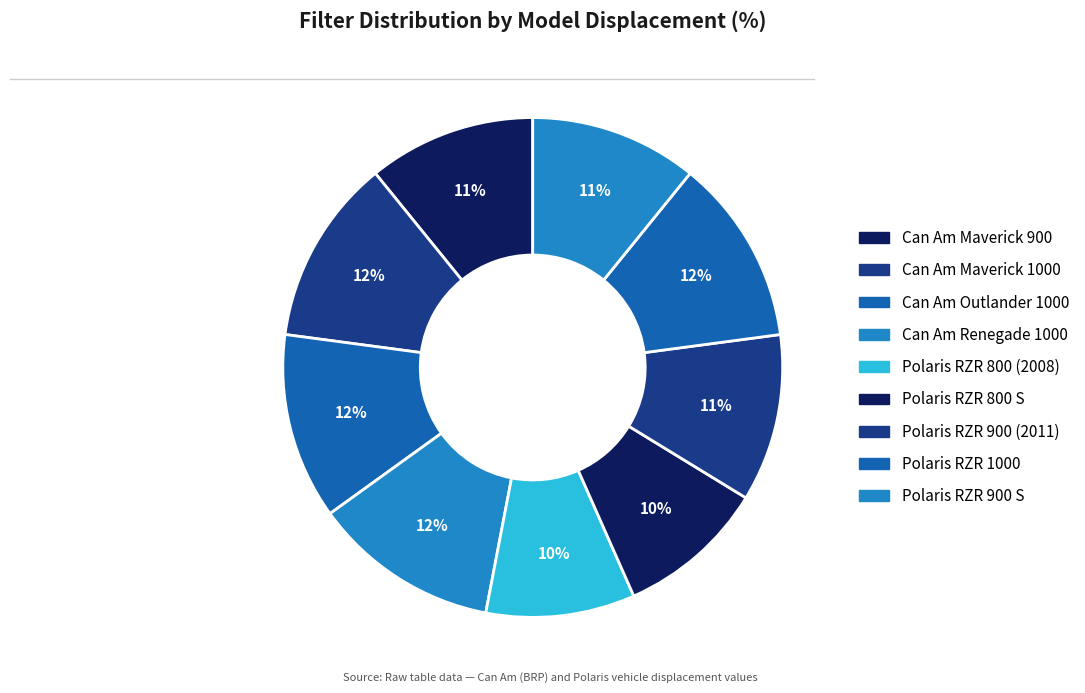

Is there any slice that represents more than half of the pie?

No